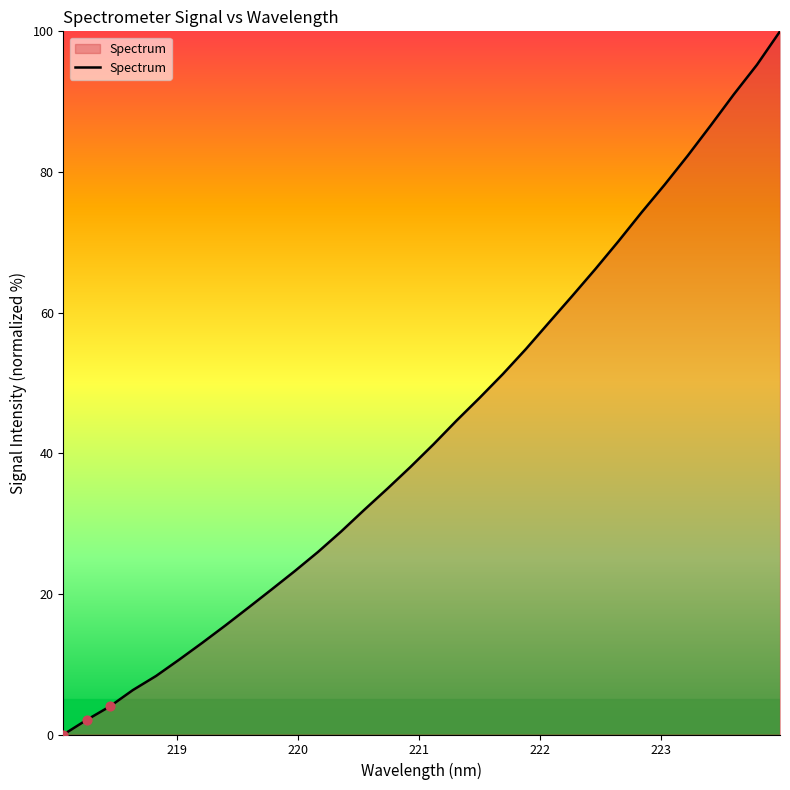

What is the difference between the maximum and minimum values?

100.0